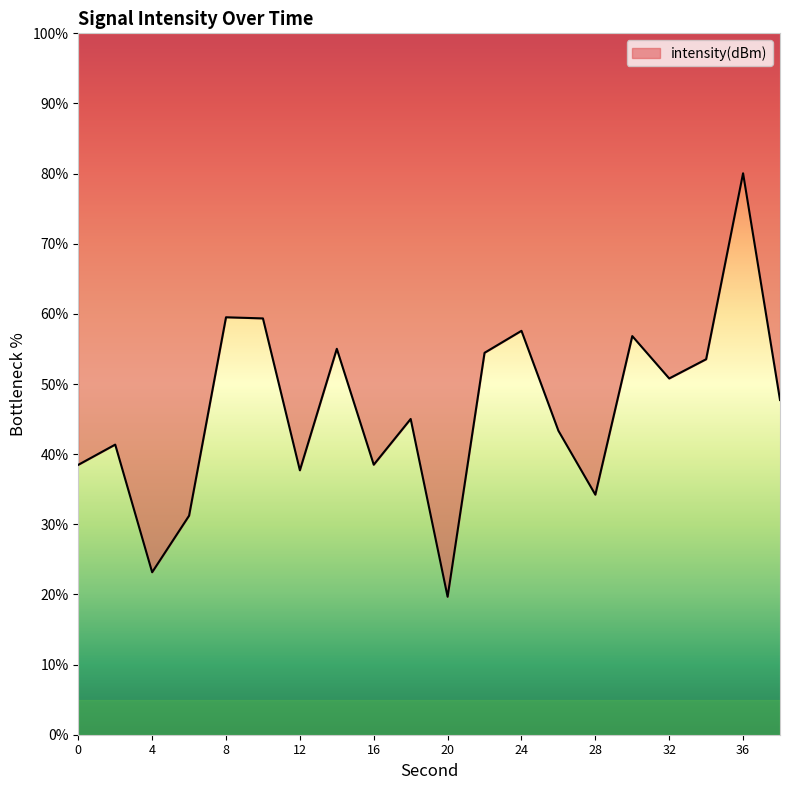

Reading left to right, list all the values displayed in this chart.

0=38.5	2=41.4	4=23.2	6=31.2	8=59.5	10=59.4	12=37.7	14=55.0	16=38.5	18=45.0	20=19.7	22=54.5	24=57.6	26=43.3	28=34.2	30=56.8	32=50.8	34=53.5	36=80.1	38=47.7